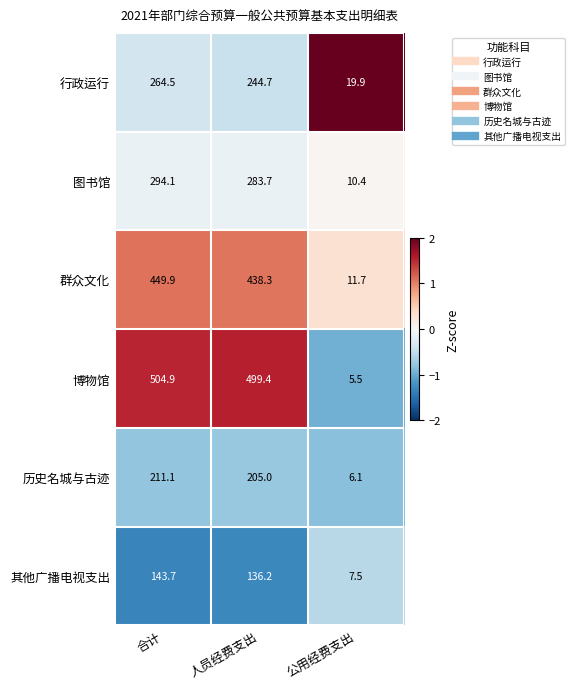

What is the spread (max minus min) of values at 人员经费支出?

363.2